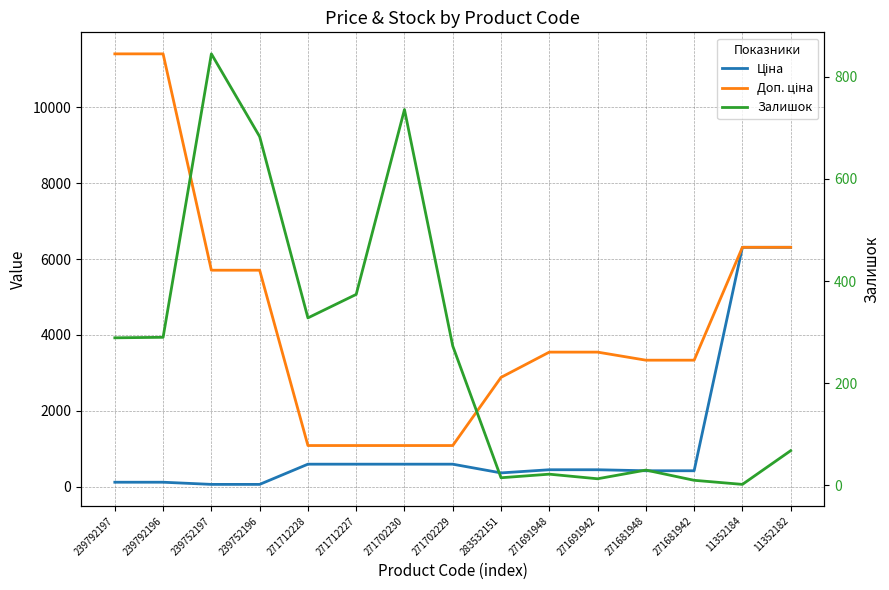

At which category does Залишок reach its first local peak?

239752197